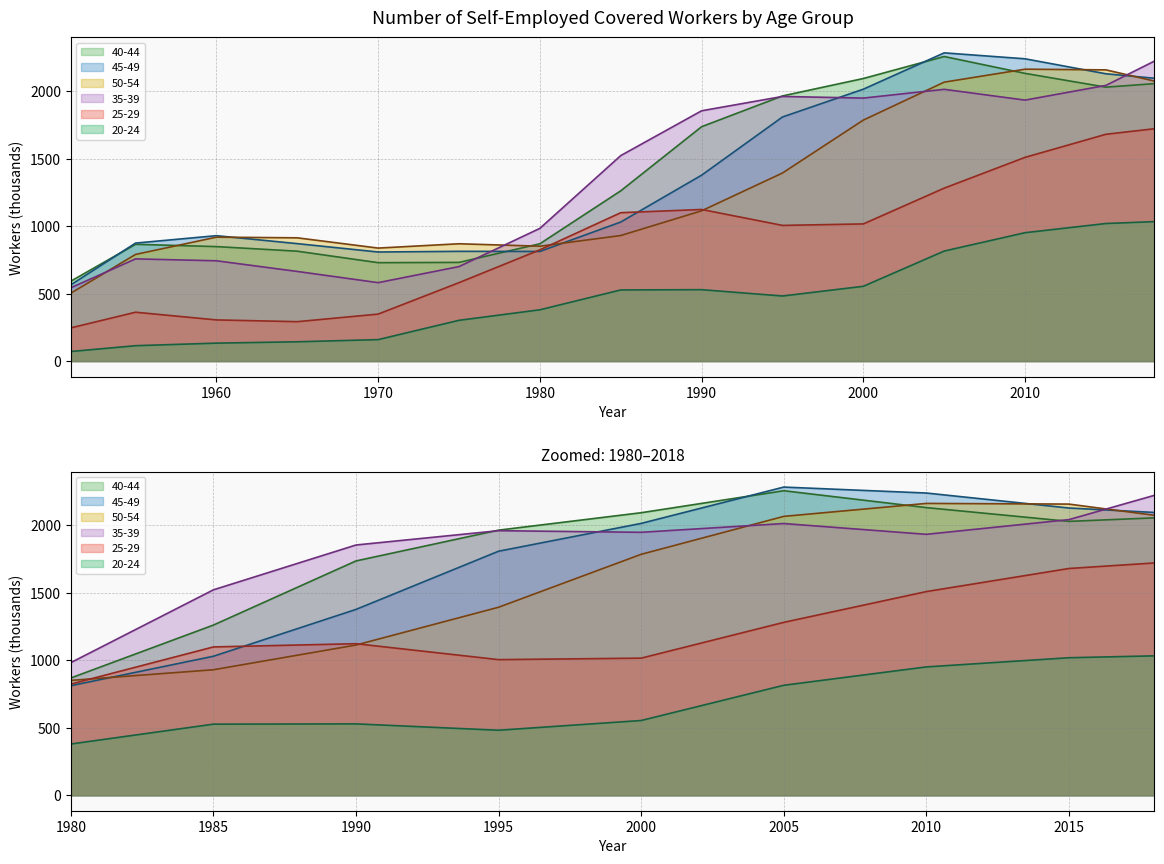

True or false: 25-29 and 40-44 intersect in this chart.

False